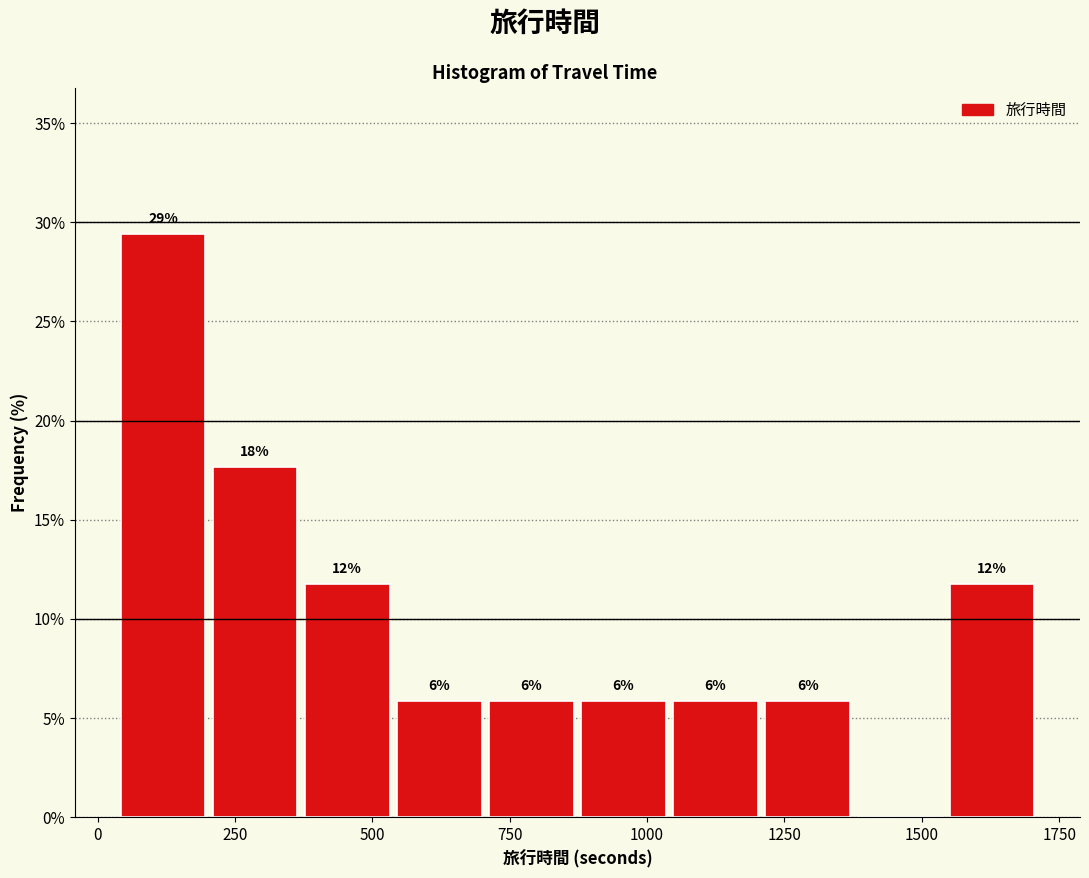

Read against the x-axis, roughly where is the centre of the tallest bar?

100